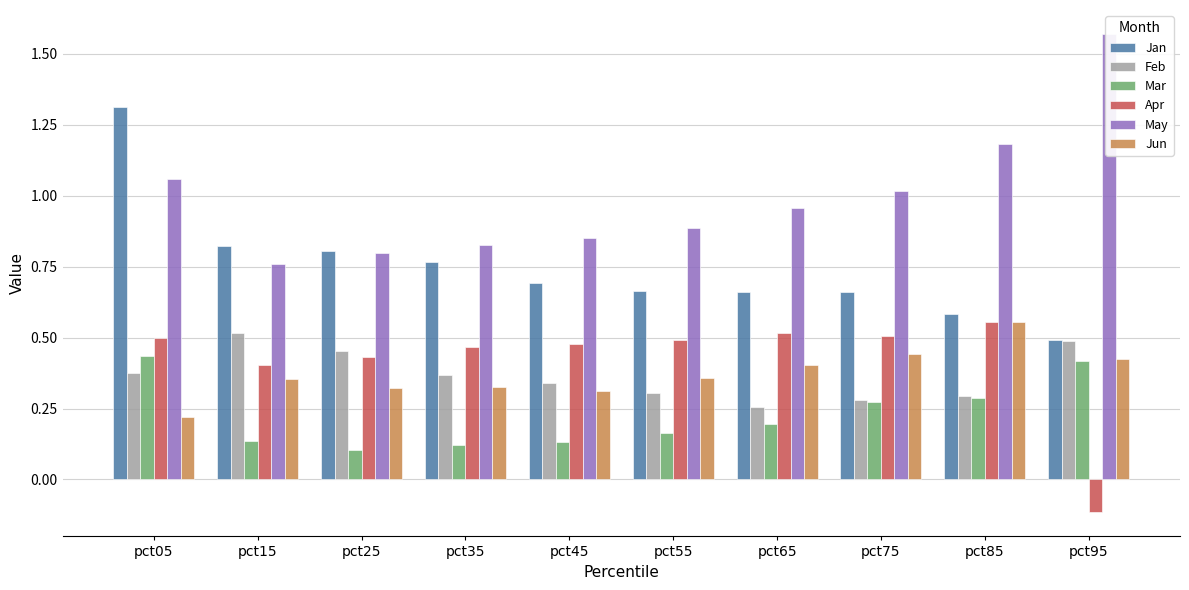

Is the value of Mar at pct45 greater than the value of May at pct45?

No